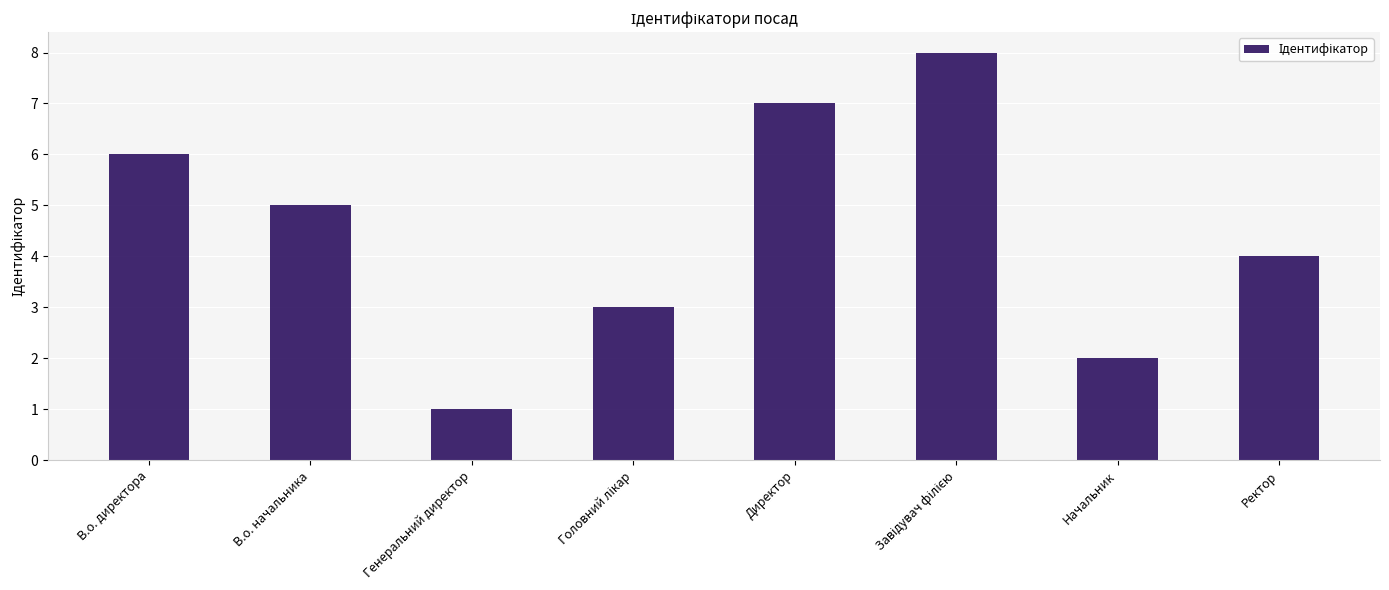

True or false: the data shows 1 at Начальник.

False